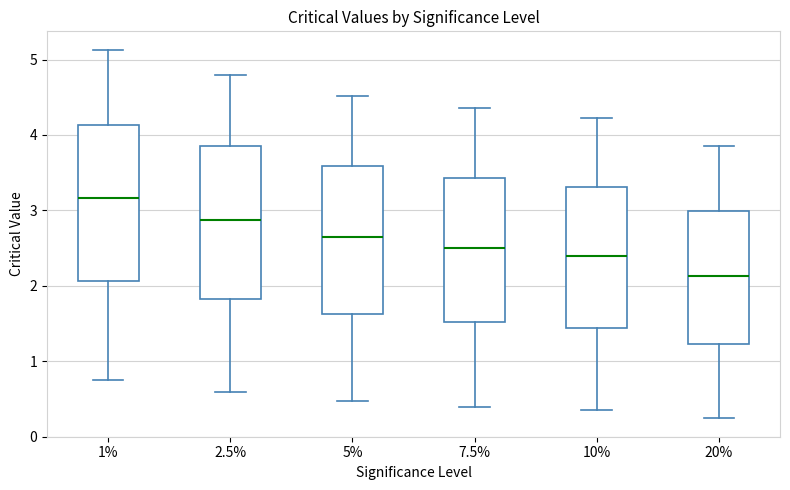

Where does the lower whisker of the box at x = 1% end on the y-axis? The values are not printed on the chart, so give them approximately, as read against the axis.

0.7